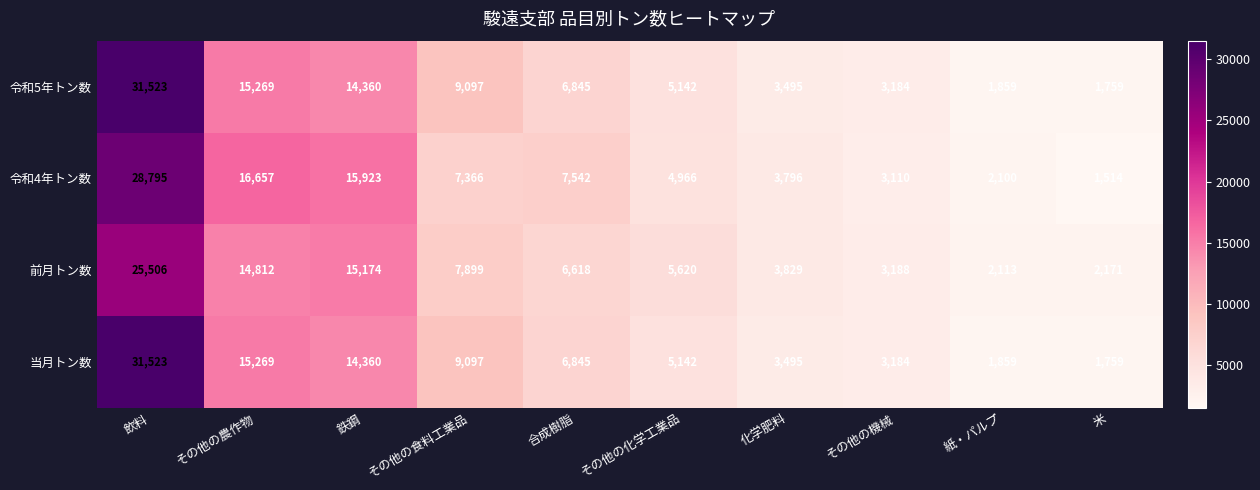

What is the spread (max minus min) of values at 鉄鋼?

1563